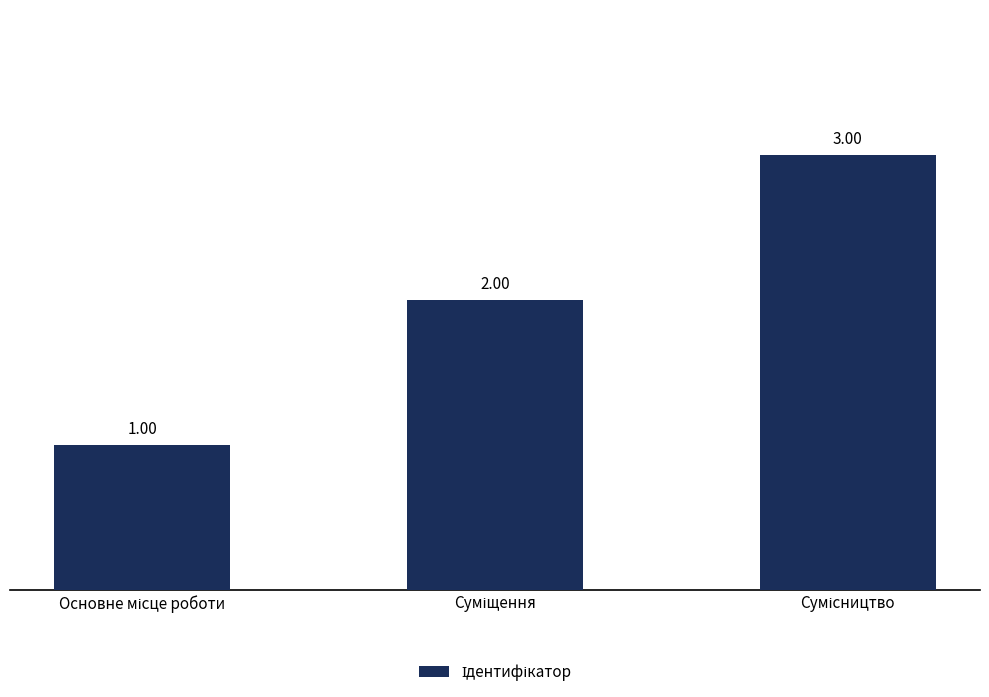

What is the sum of all values?

6